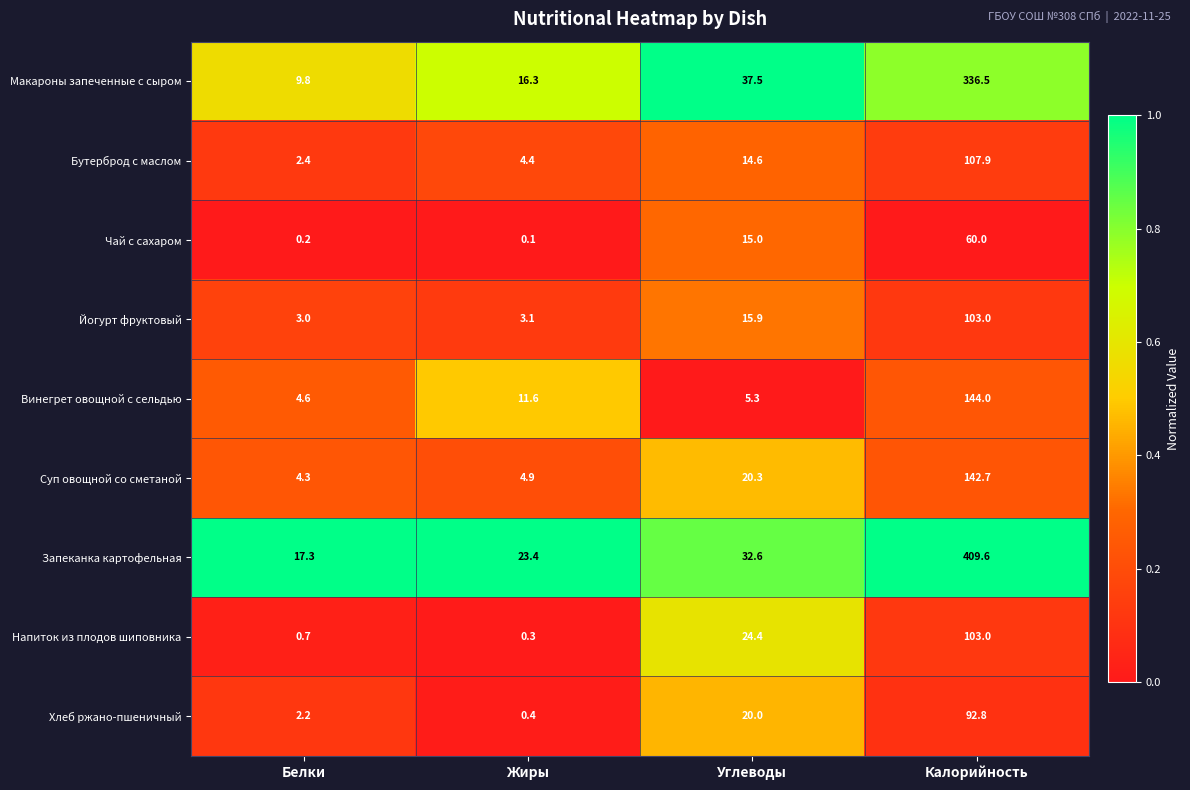

How many distinct data groups are displayed?

9